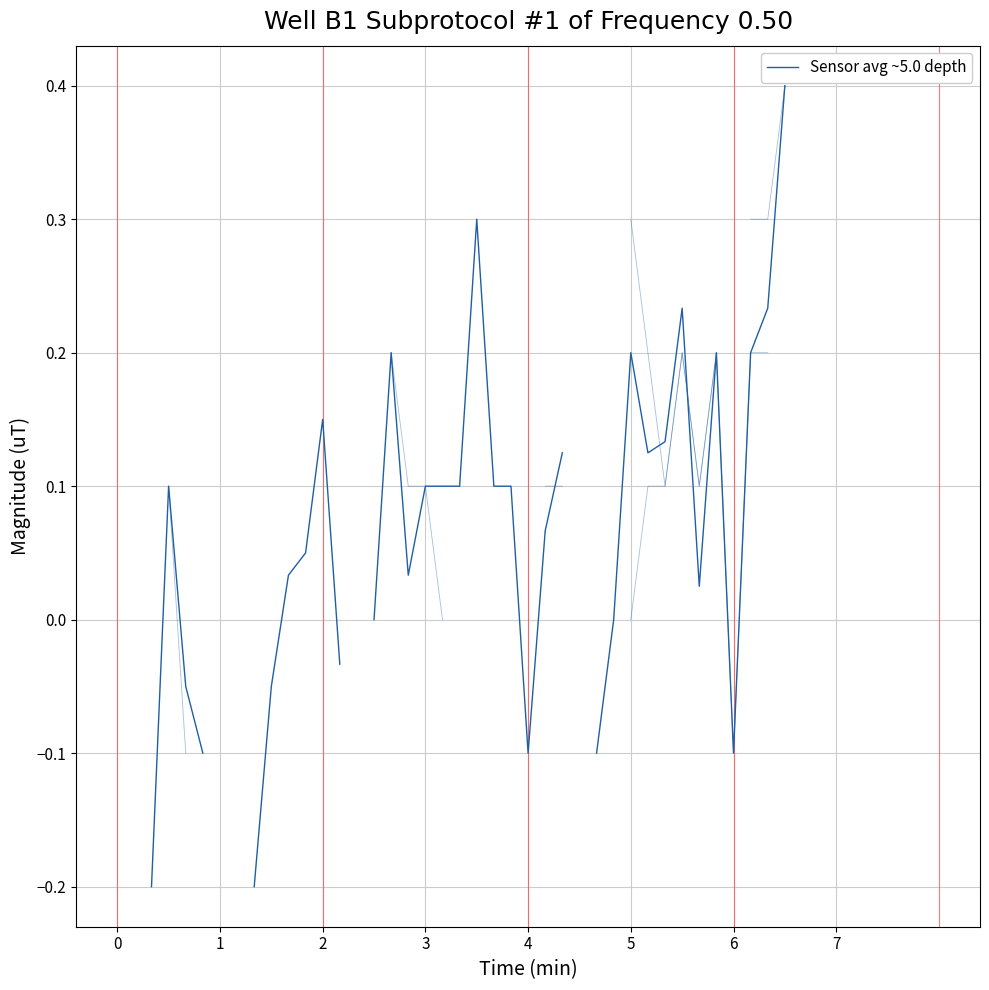

The value of Sensor avg ~5.0 depth at 2 is -0.3. True or false?

False